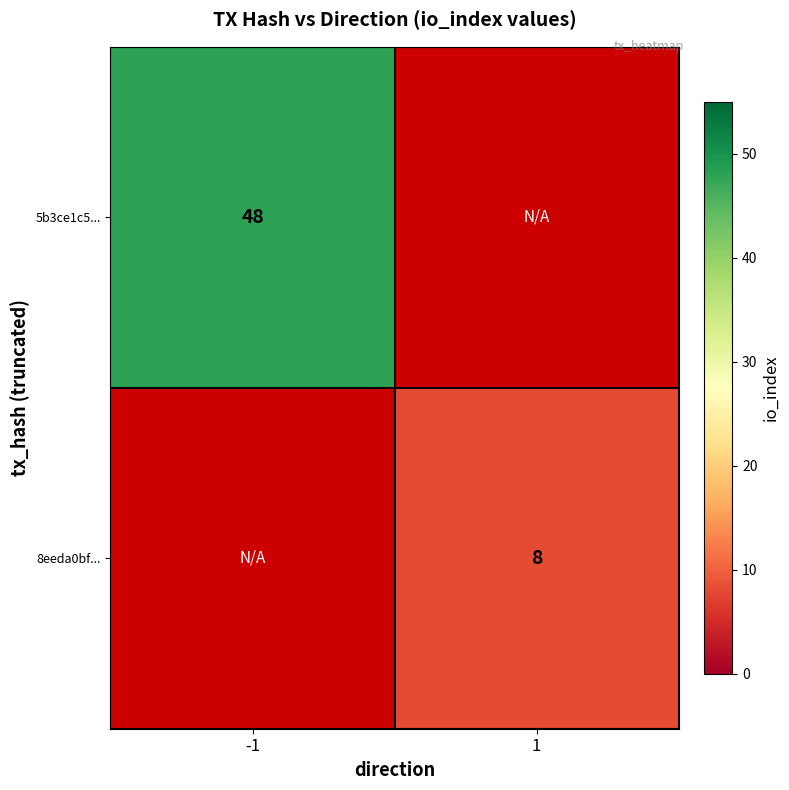

Which has a higher value, 1 or -1?

-1